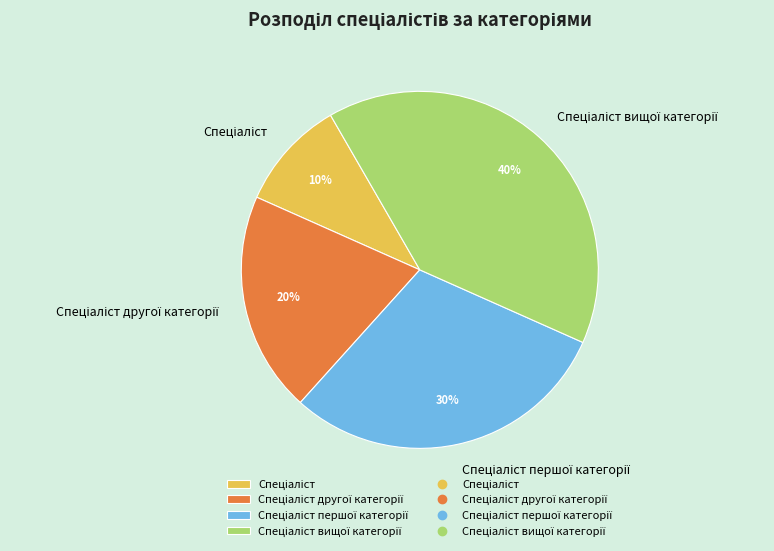

Is there a majority slice in this chart?

No